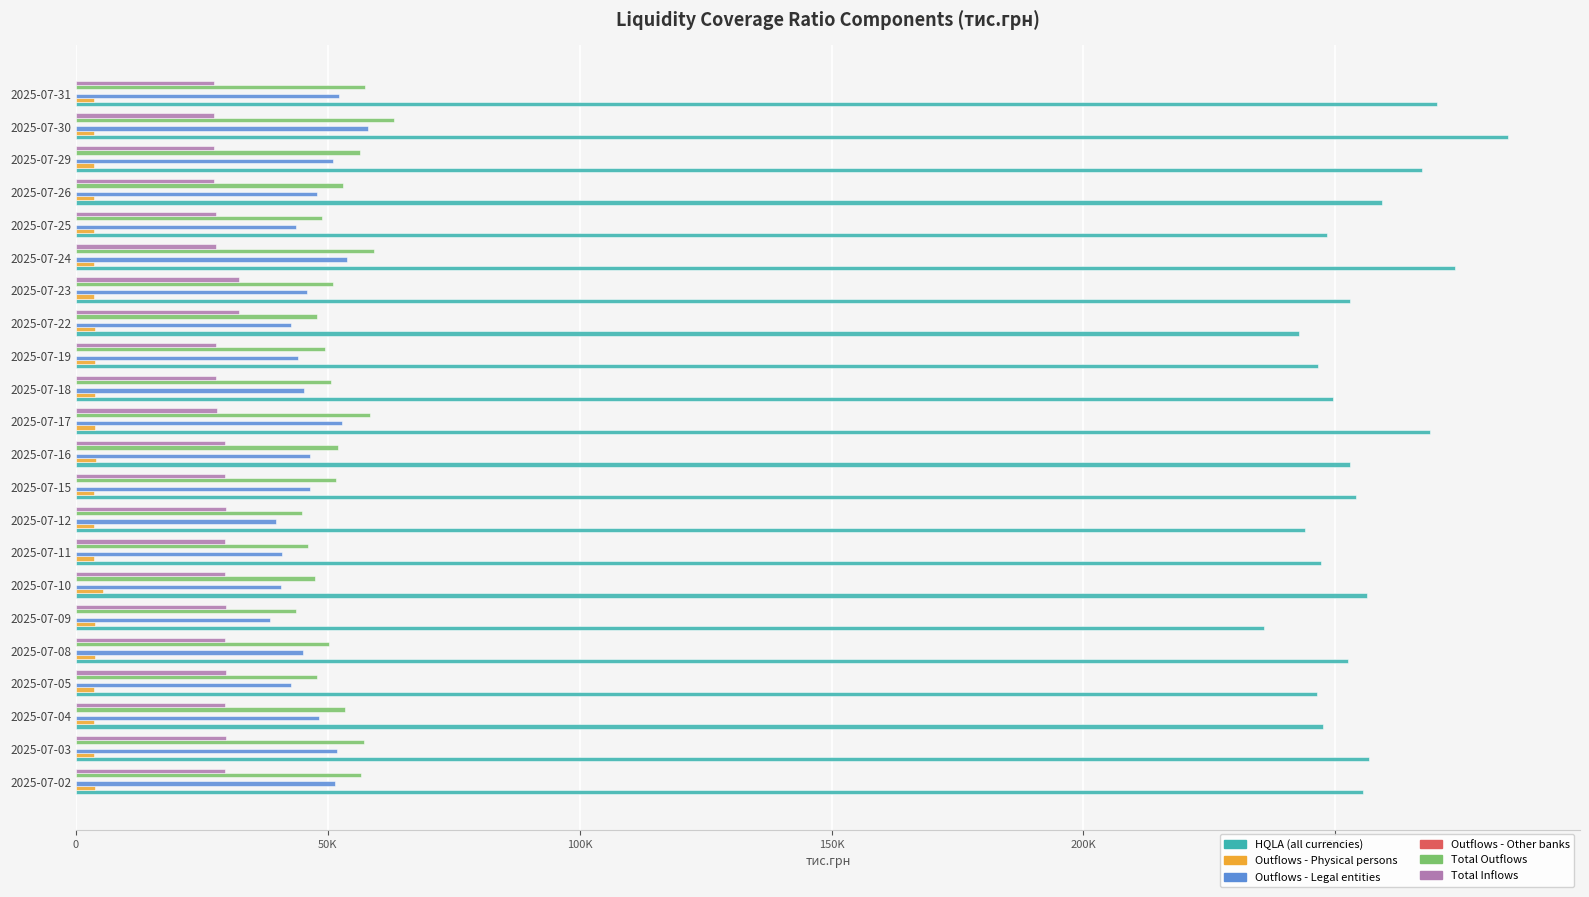

What is the difference between the maximum and minimum values in the HQLA (all currencies) series?

48585.9